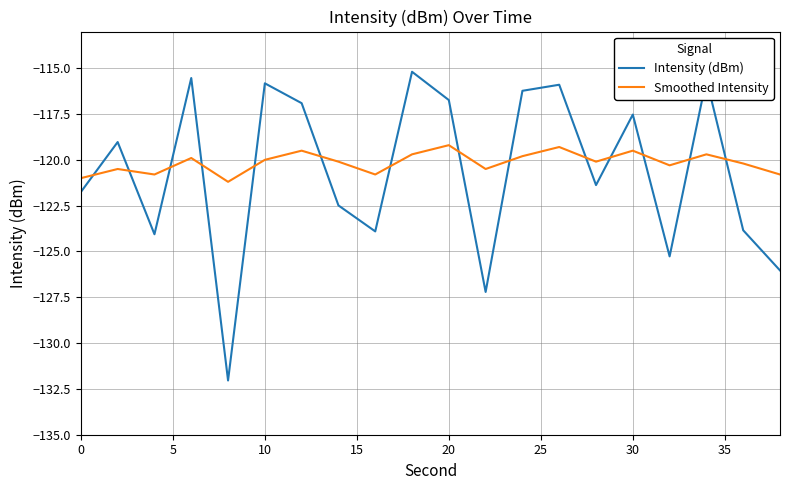

How many times do Intensity (dBm) and Smoothed Intensity cross each other?

14